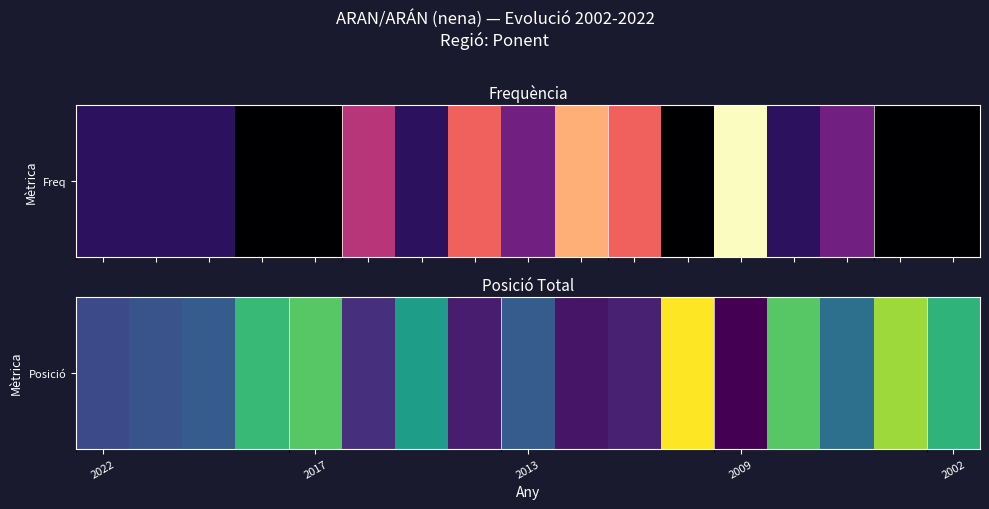

True or false: the data shows 231 at 2017.

False